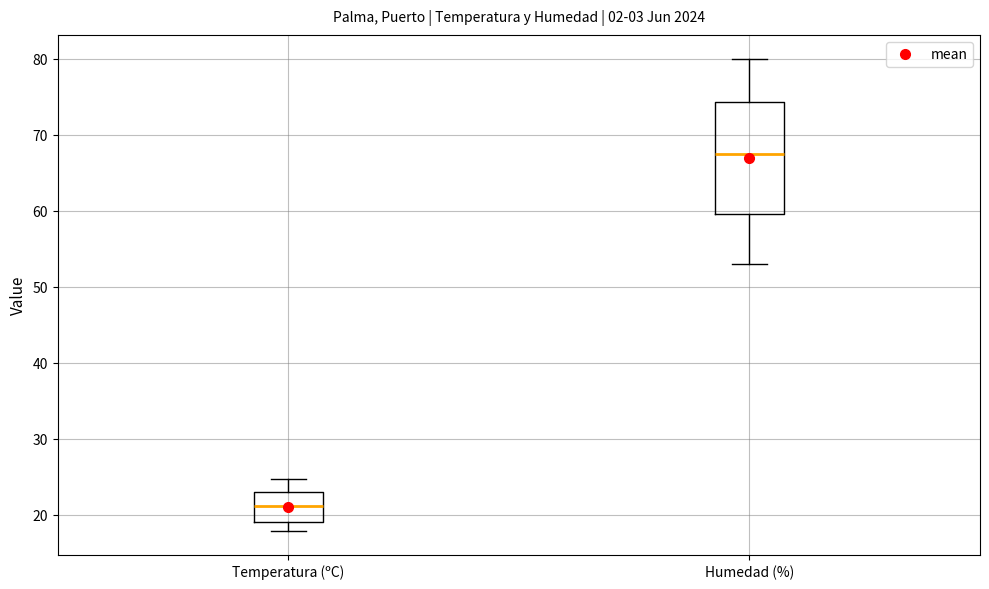

Which box's median line is the highest?

Humedad (%)